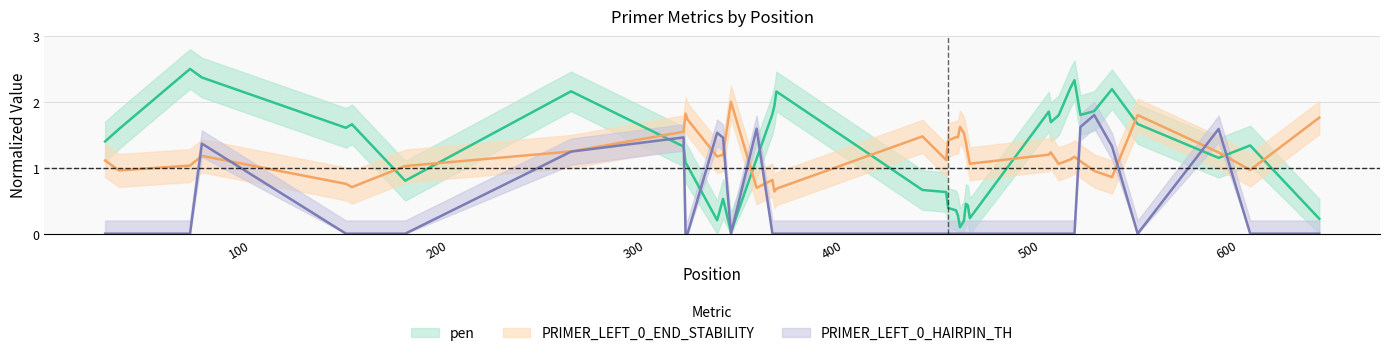

Reading left to right, list all the values displayed in this chart.

pen: 32=1.4	39=1.6	75=2.5	81=2.4	154=1.6	157=1.7	184=0.8	268=2.2	325=1.3	326=1.1	327=1.0	342=0.2	345=0.5	349=0.0	362=1.1	370=1.8	371=1.9	372=2.2	446=0.7	458=0.6	459=0.4	463=0.4	464=0.3	465=0.1	467=0.2	468=0.5	469=0.4	470=0.2	510=1.9	511=1.7	515=1.8	521=2.2	523=2.3	526=1.8	533=1.9	542=2.2	555=1.7	596=1.2	612=1.3	647=0.2
PRIMER_LEFT_0_END_STABILITY: 32=1.1	39=1.0	75=1.0	81=1.2	154=0.8	157=0.7	184=1.0	268=1.2	325=1.5	326=1.8	327=1.7	342=1.2	345=1.2	349=2.0	362=0.7	370=0.8	371=0.6	372=0.7	446=1.5	458=1.1	459=1.4	463=1.5	464=1.5	465=1.6	467=1.5	468=1.4	469=1.2	470=1.1	510=1.2	511=1.2	515=1.1	521=1.1	523=1.2	526=1.1	533=1.0	542=0.9	555=1.8	596=1.2	612=1.0	647=1.8
PRIMER_LEFT_0_HAIRPIN_TH: 32=0.0	39=0.0	75=0.0	81=1.4	154=0.0	157=0.0	184=0.0	268=1.2	325=1.5	326=0.0	327=0.0	342=1.5	345=1.5	349=0.0	362=1.6	370=0.0	371=0.0	372=0.0	446=0.0	458=0.0	459=0.0	463=0.0	464=0.0	465=0.0	467=0.0	468=0.0	469=0.0	470=0.0	510=0.0	511=0.0	515=0.0	521=0.0	523=0.0	526=1.6	533=1.8	542=1.3	555=0.0	596=1.6	612=0.0	647=0.0